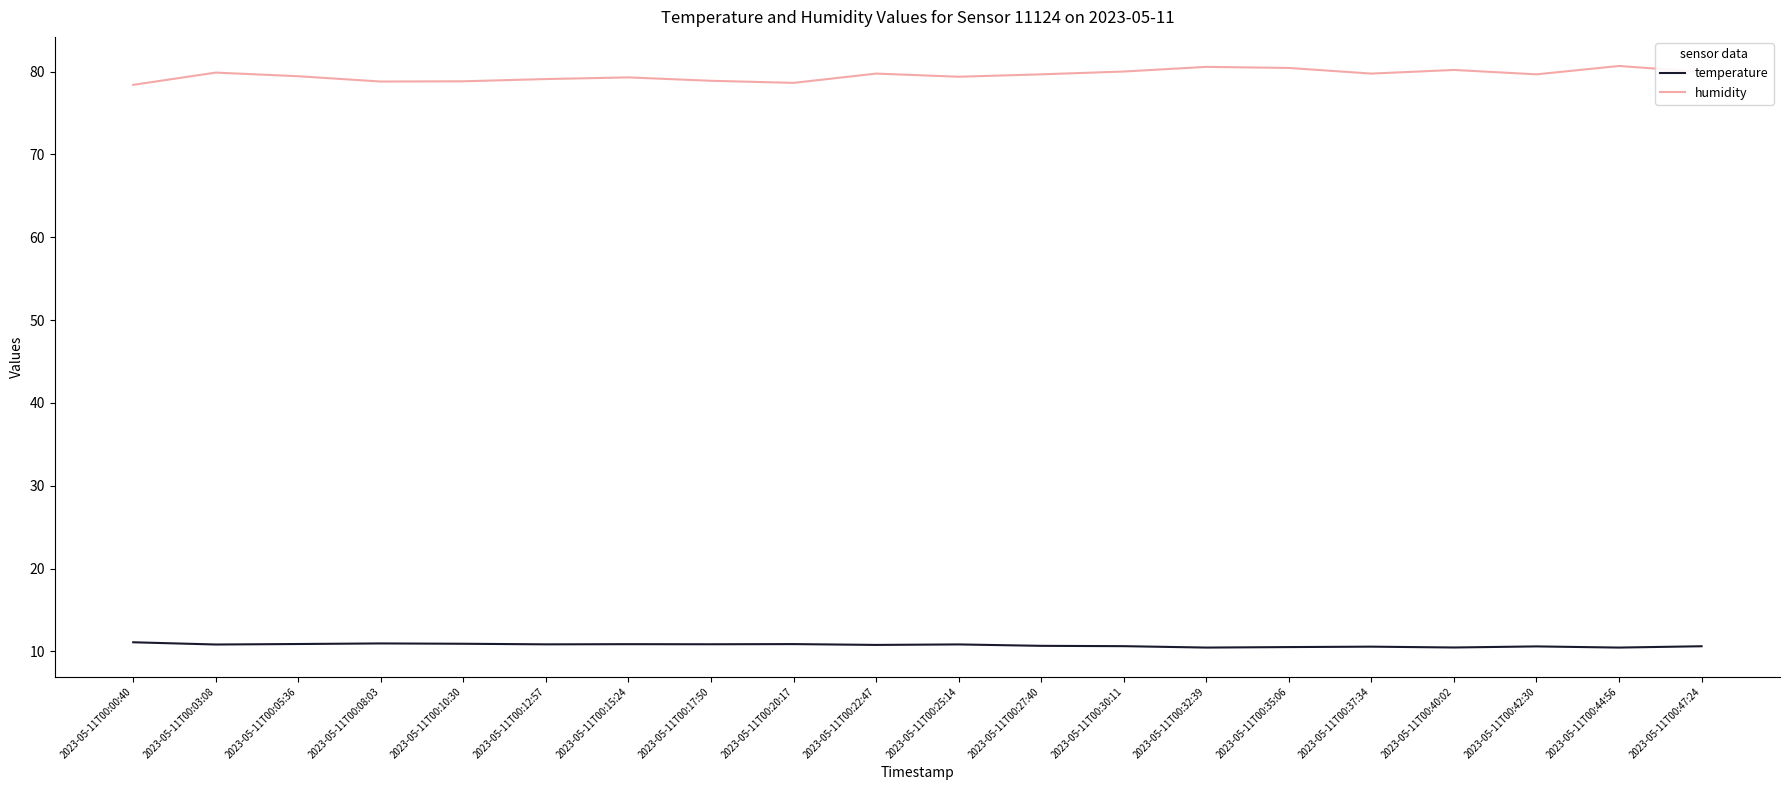

True or false: humidity and temperature cross at least once.

False